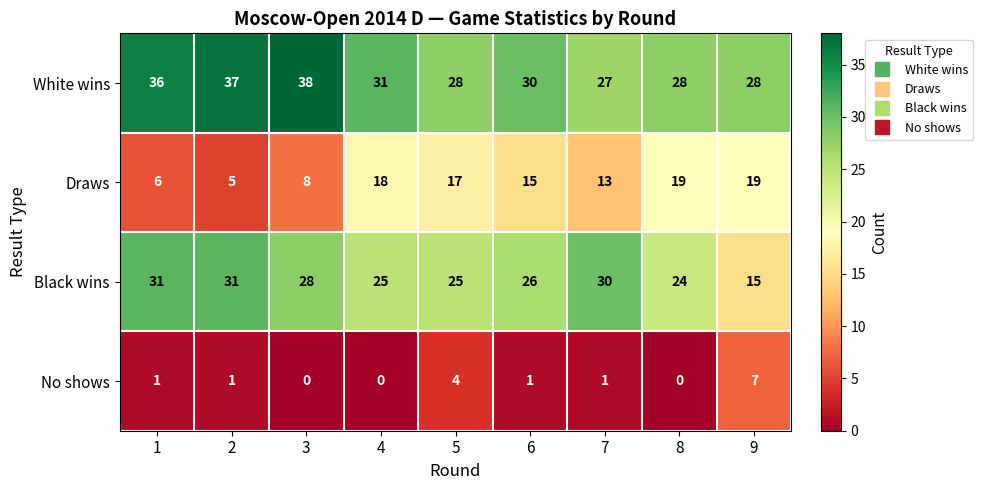

What is the difference between the Black wins values at 1 and 8?

7